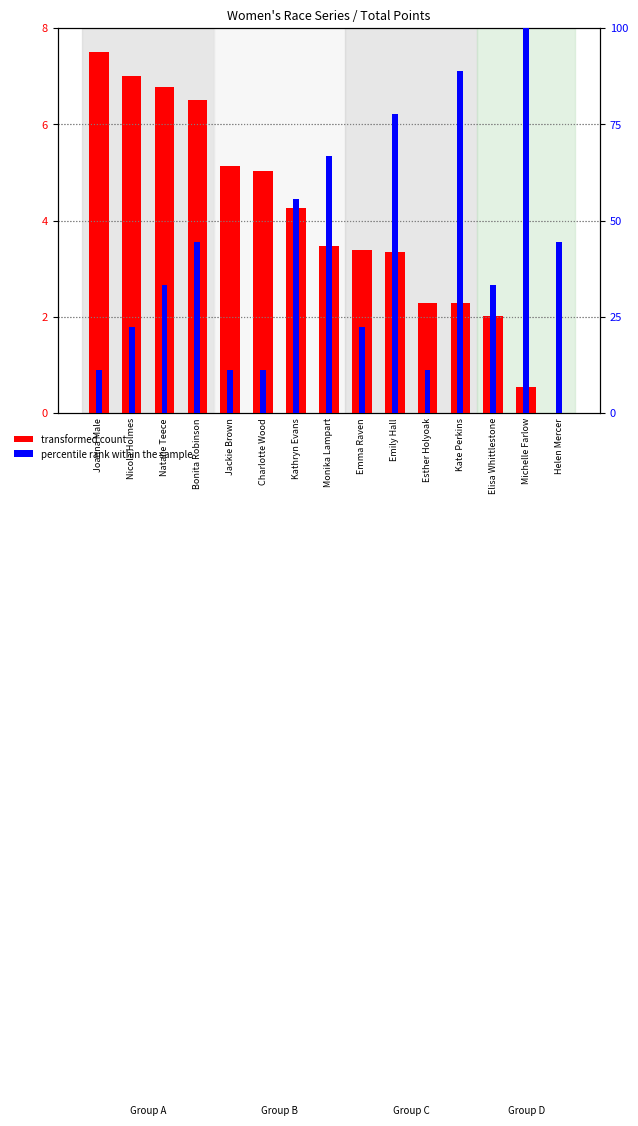

What is the minimum value for percentile rank within the sample?

11.1